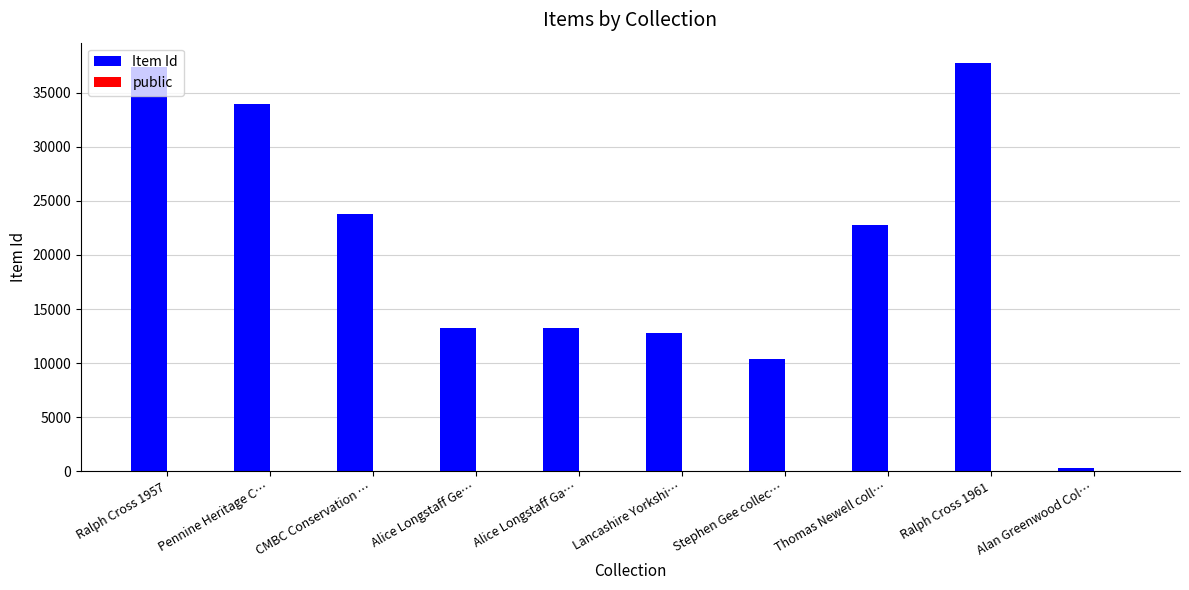

What is the difference between the Item Id values at Pennine Heritage C… and CMBC Conservation …?

10177